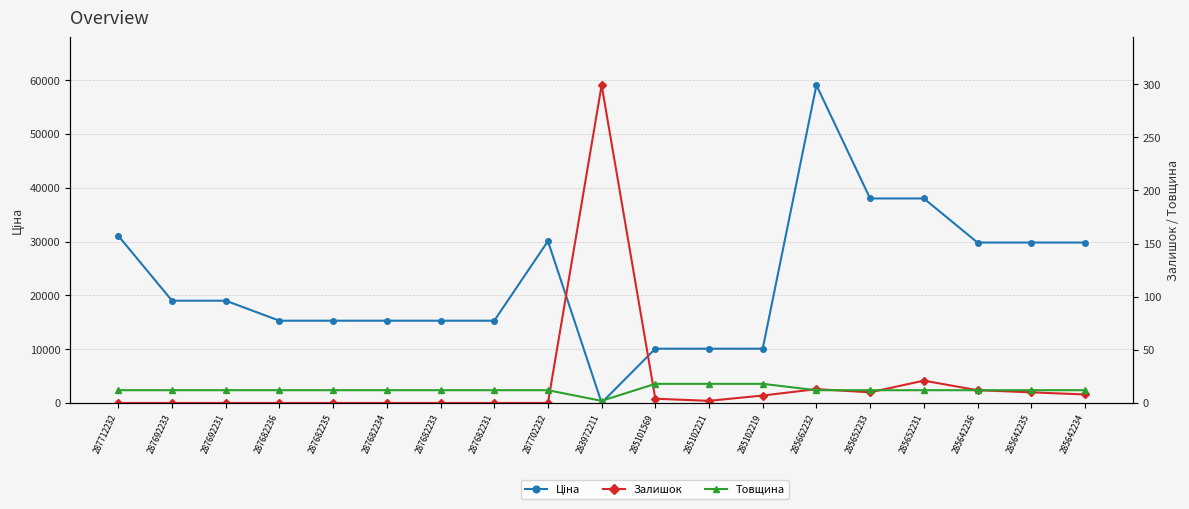

How many values in the Залишок series are below 2?

9